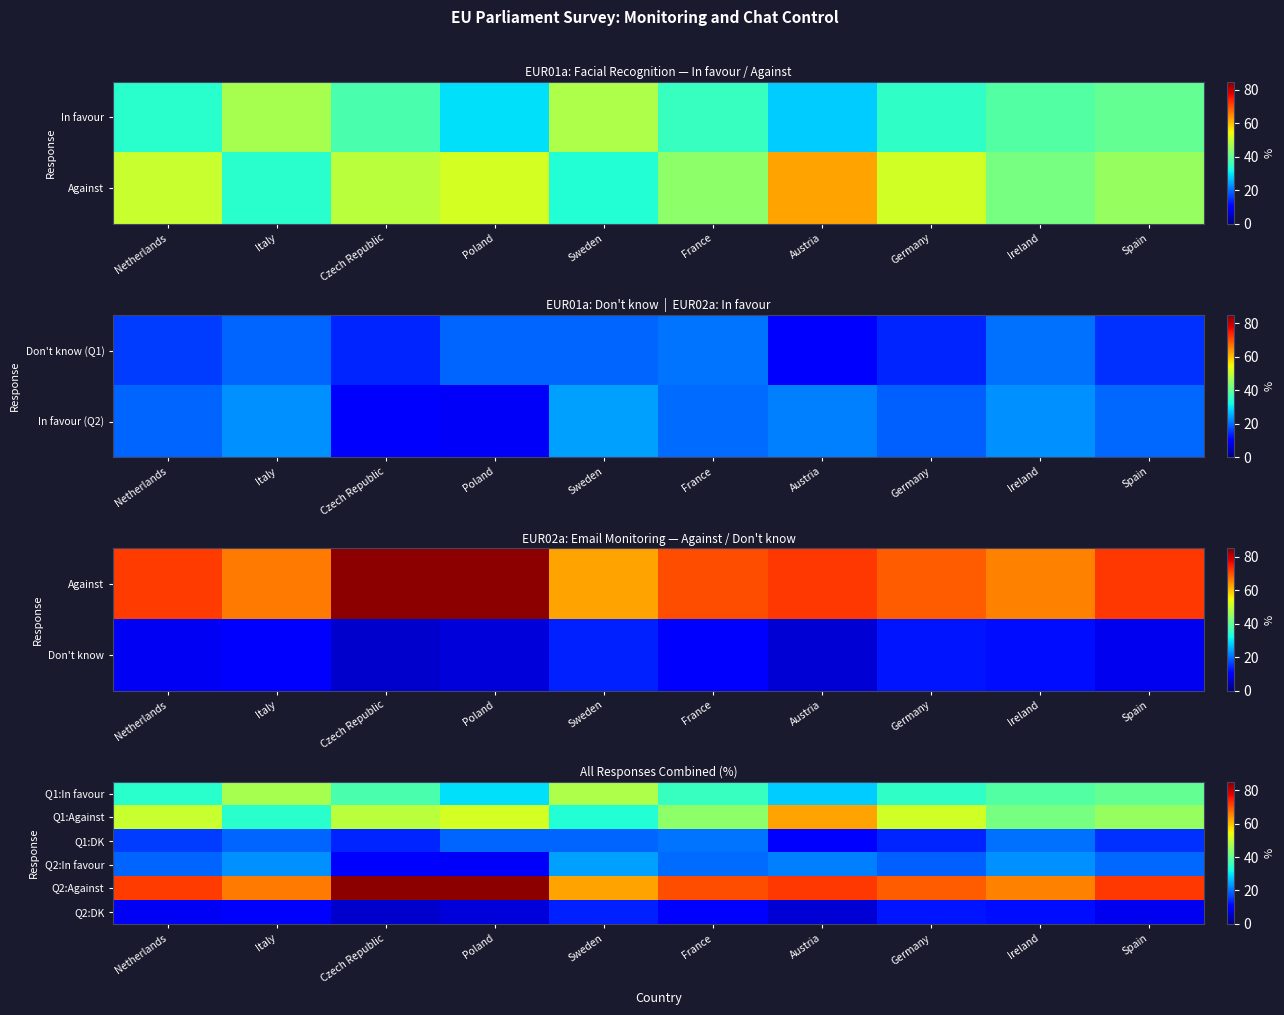

Is the value of Q2:DK at Poland greater than the value of Q2:In favour at Netherlands?

No